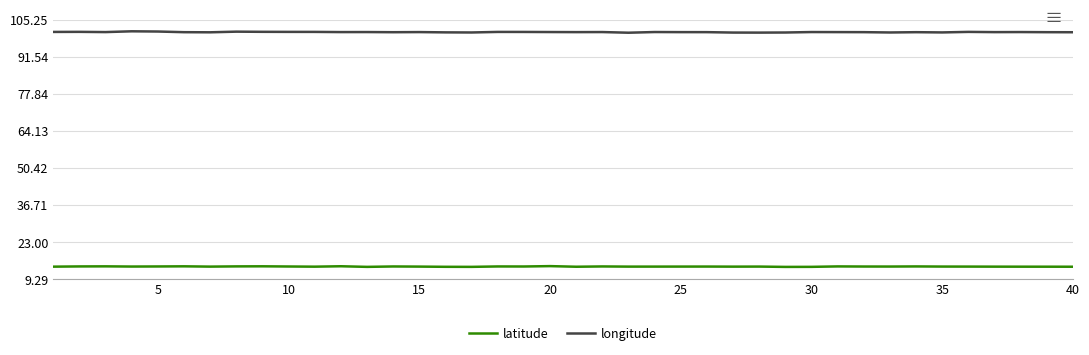

What is the difference between the maximum and second lowest values in the longitude series?

0.5